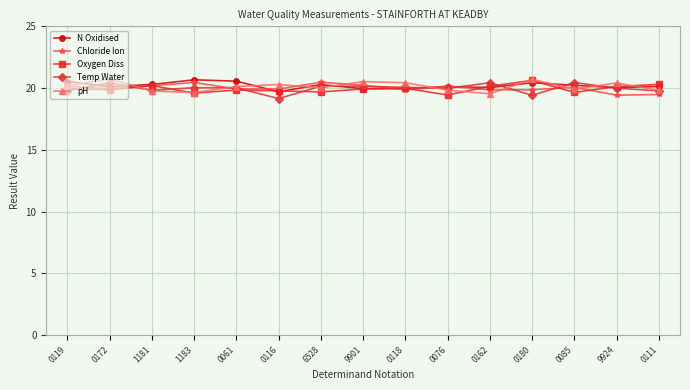

After their last crossing, which series has the higher values: Chloride Ion or N Oxidised?

N Oxidised